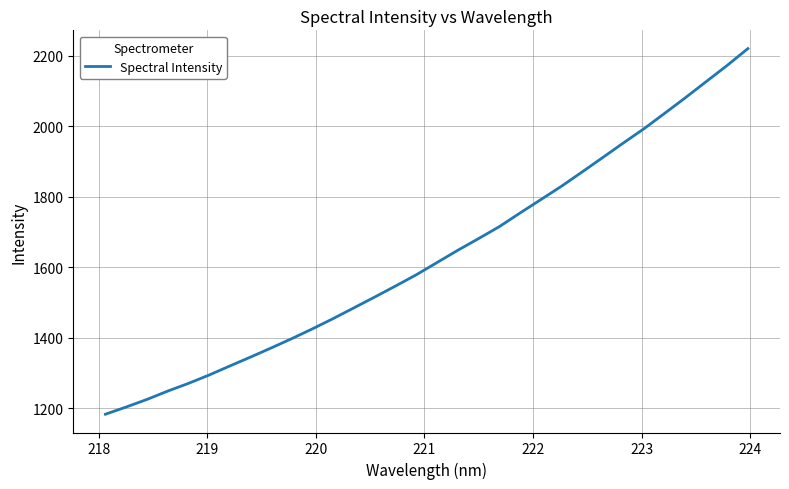

Does the chart have visible grid lines?

Yes